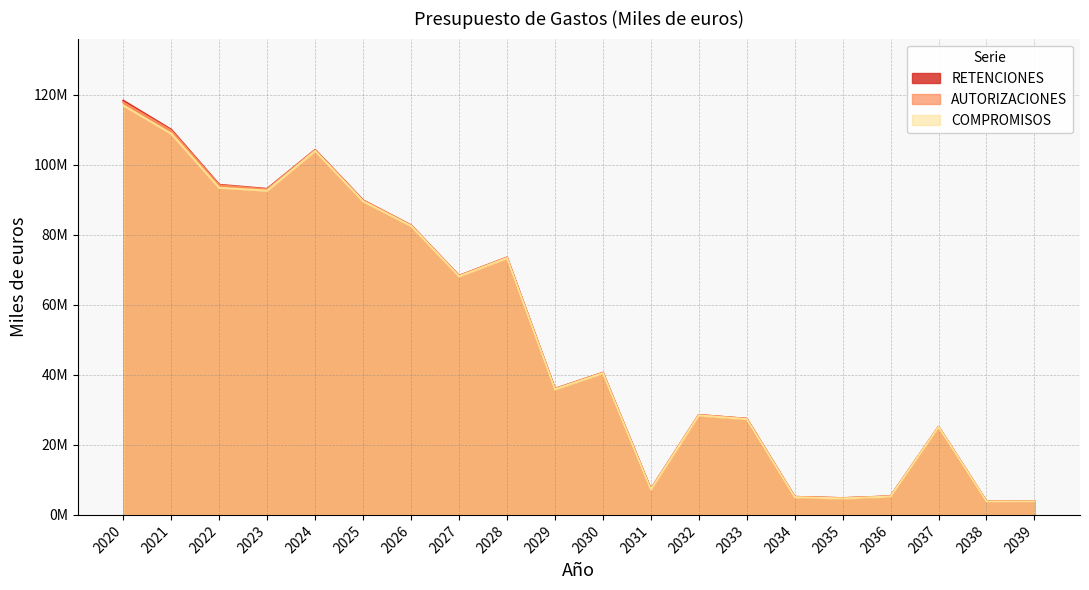

What is the difference between the second highest and minimum values in the RETENCIONES series?

106194098